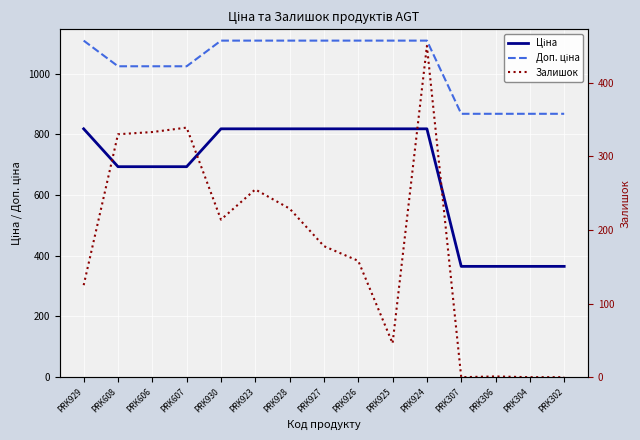

At which category is the sum across all series the highest?

PRK924